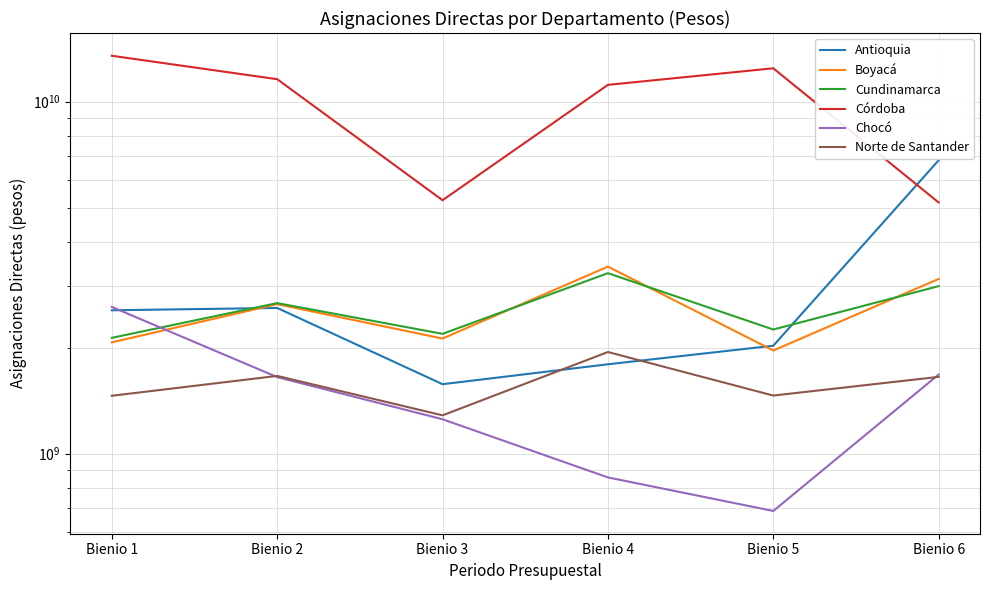

Between which two adjacent categories do Boyacá and Antioquia first intersect?

Bienio 1 and Bienio 2